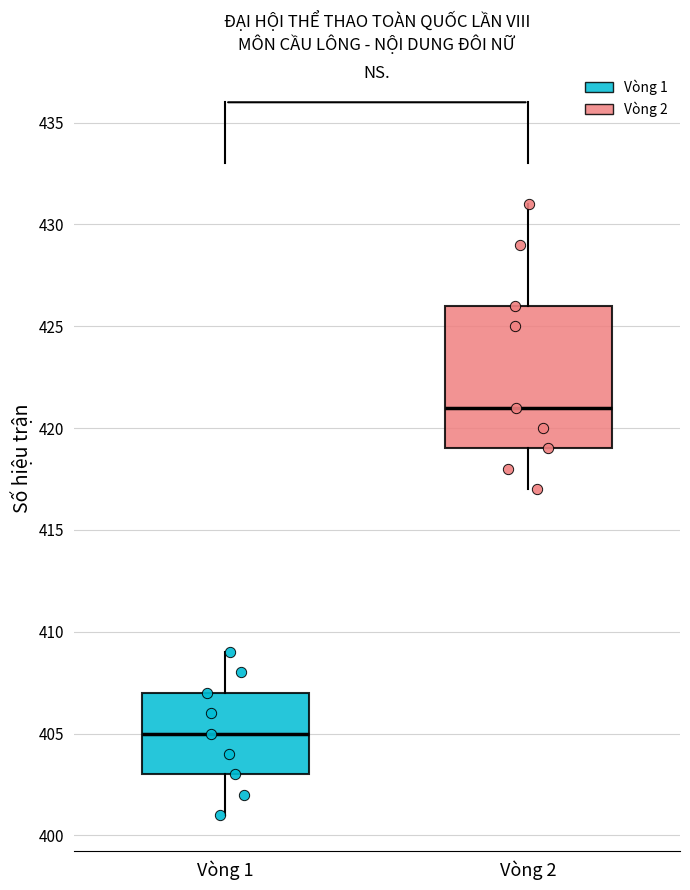

Reading left to right, read every box against the y-axis: the position of its median line, the range the box covers, and the ends of its whiskers. The values are not printed on the chart, so give them approximately, as read against the axis.

Vòng 1: median 405, box 403 to 407, whiskers 401 to 409
Vòng 2: median 421, box 419 to 426, whiskers 417 to 431